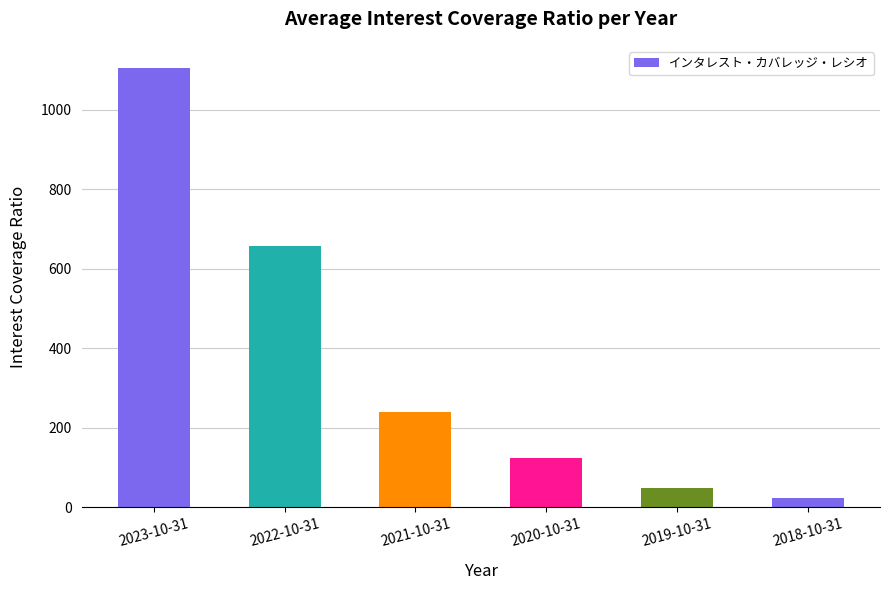

Reading left to right, extract all data points from this chart.

2023-10-31=1106.1	2022-10-31=658.0	2021-10-31=240.4	2020-10-31=125.2	2019-10-31=47.8	2018-10-31=24.3